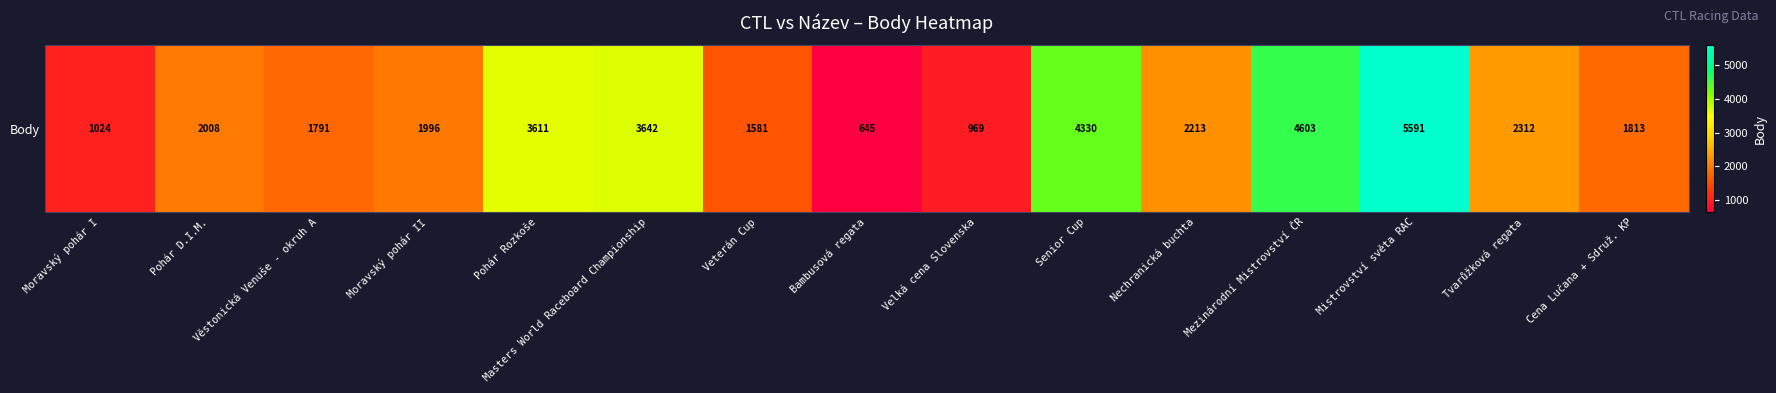

Read the value at Masters World Raceboard Championship, to the nearest 10.

3640